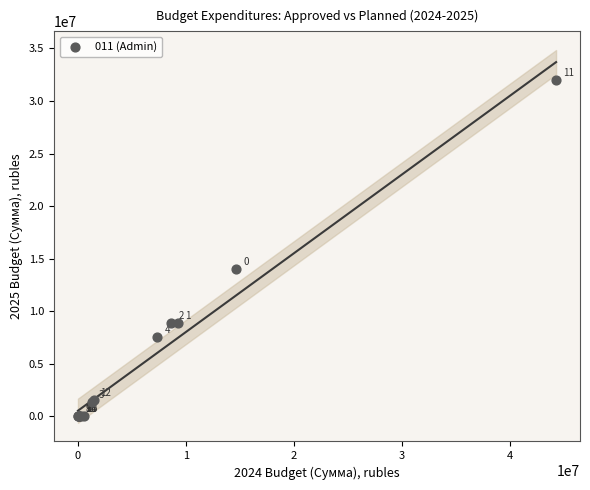

What Y value in the scatter plot is closest to 16011130?

13997954